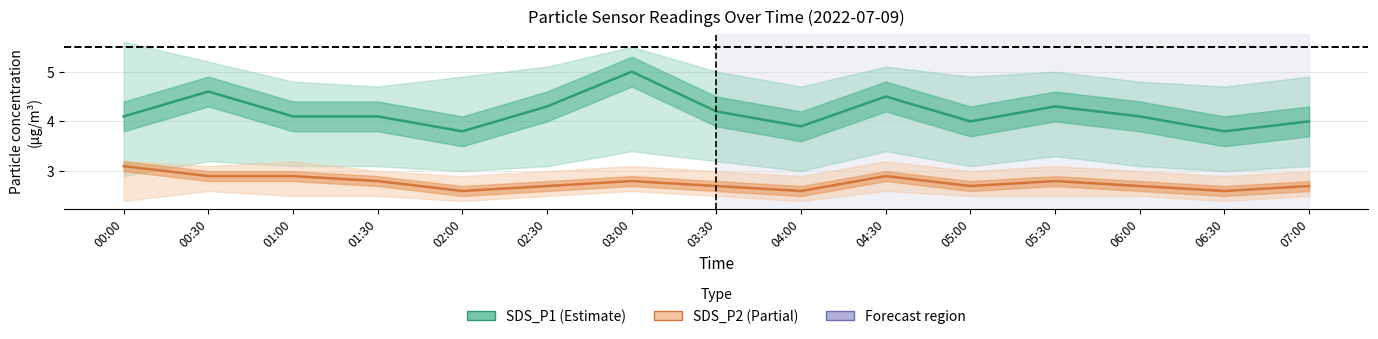

Rank the categories by SDS_P1 value from highest to lowest.

03:00, 00:30, 04:30, 02:30, 05:30, 03:30, 00:00, 01:00, 01:30, 06:00, 05:00, 07:00, 04:00, 02:00, 06:30